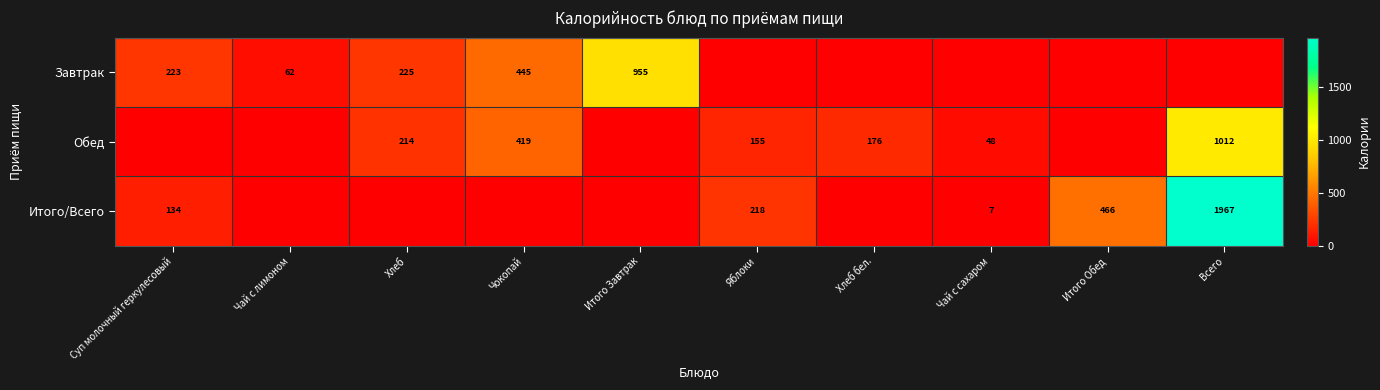

At which category is the sum across all series the highest?

Всего